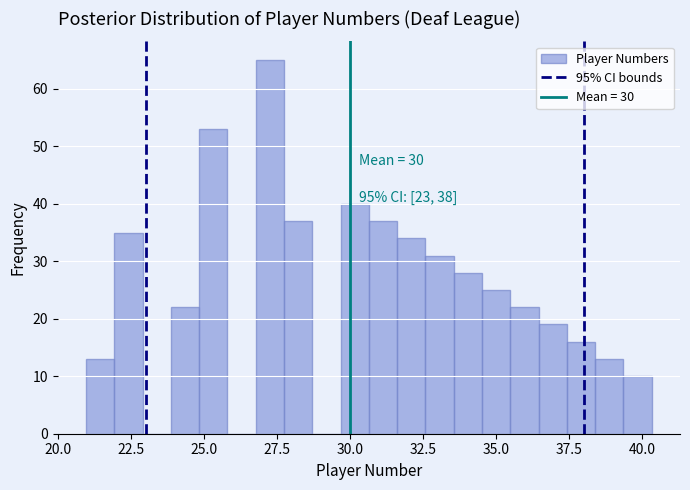

Around what value on the x-axis is the tallest bar? Give the approximate position of its centre, as read against the axis.

27.5